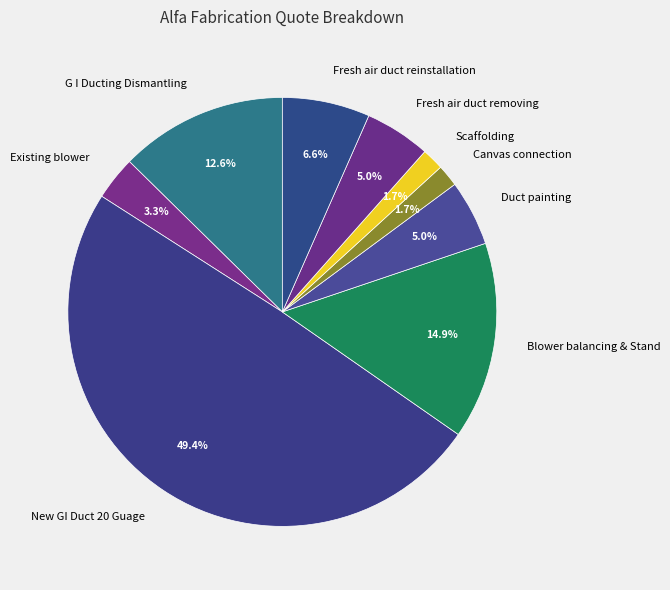

To the nearest percent, what is the average slice percentage?

11%